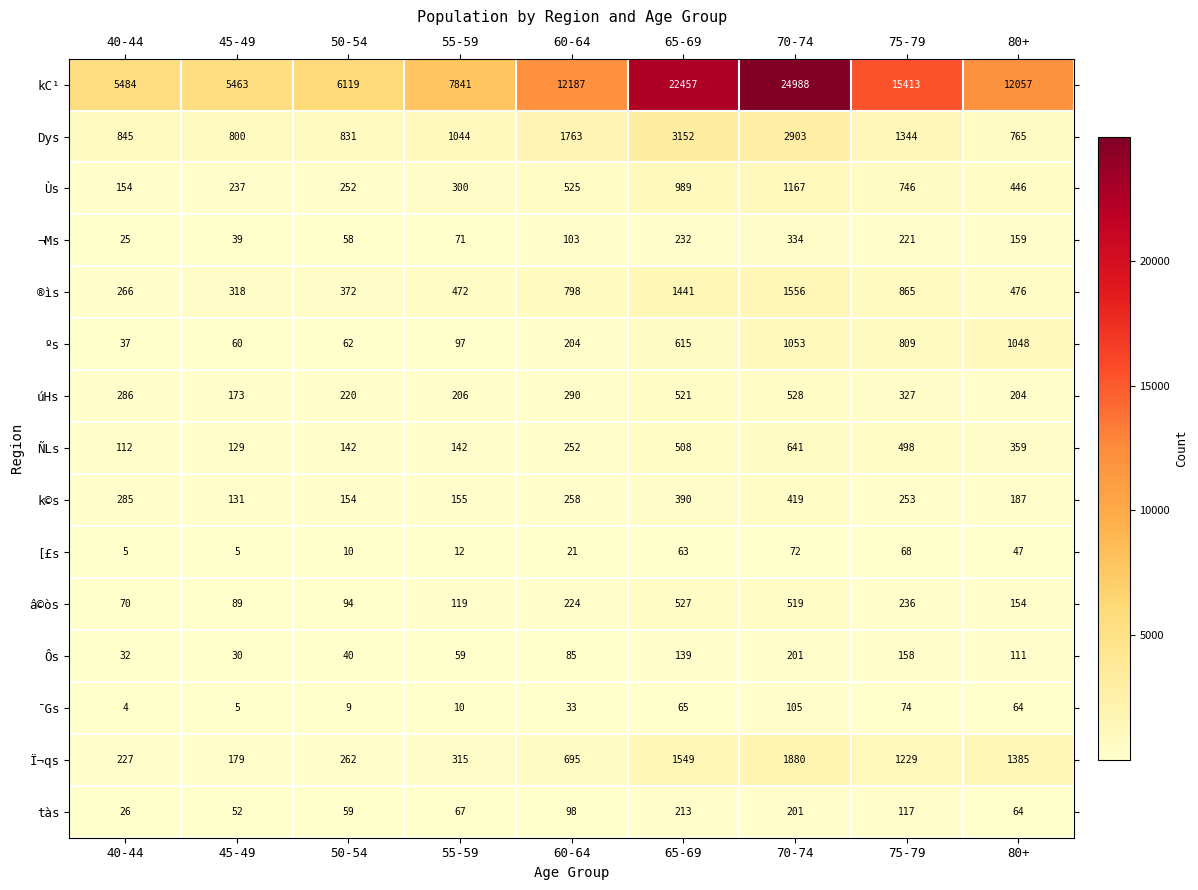

What is the minimum value for ¬Ms?

25